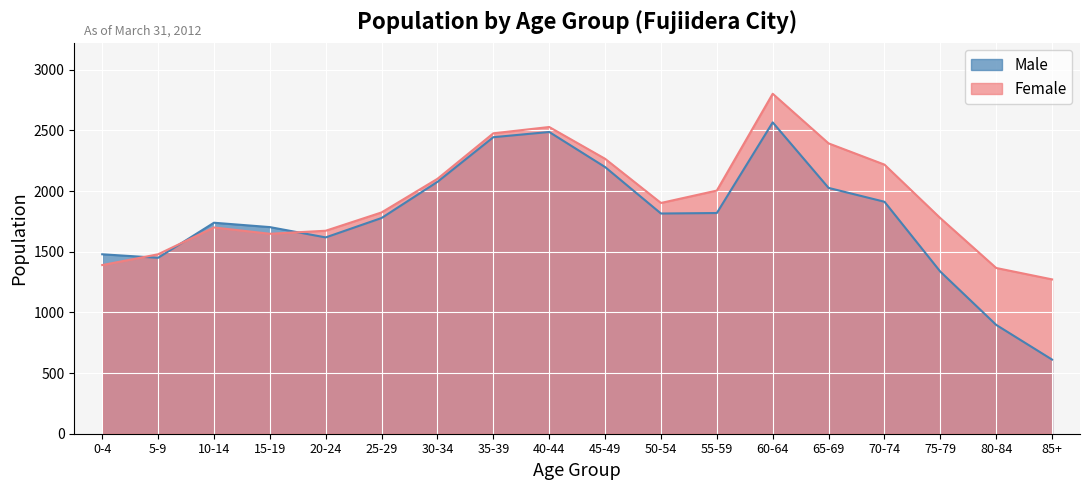

What is the highest value of the Female series?

2802